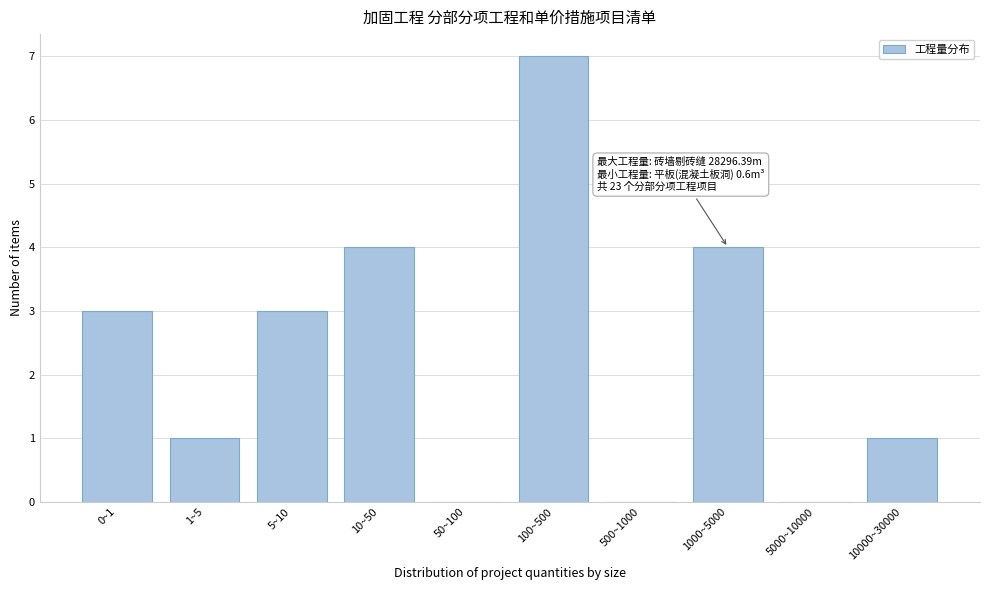

Reading left to right, list all the values displayed in this chart.

0~1=3	1~5=1	5~10=3	10~50=4	50~100=0	100~500=7	500~1000=0	1000~5000=4	5000~10000=0	10000~30000=1